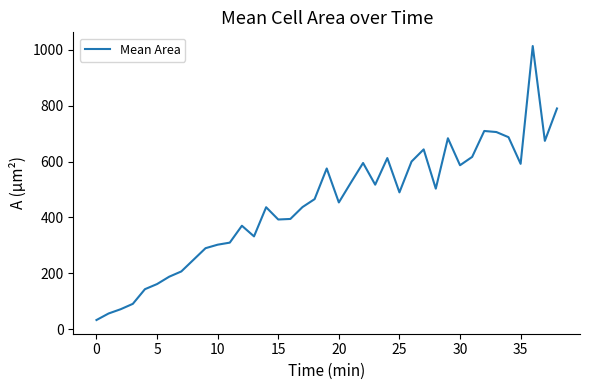

What is the difference between the maximum and minimum values?

980.7